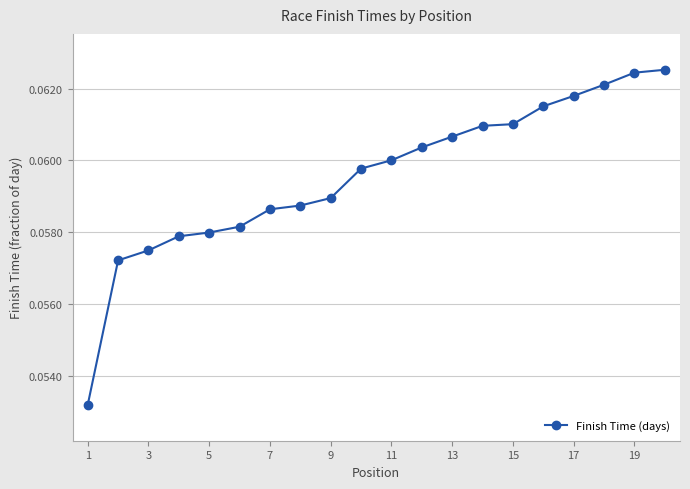

What is the sum of all values?

1.2